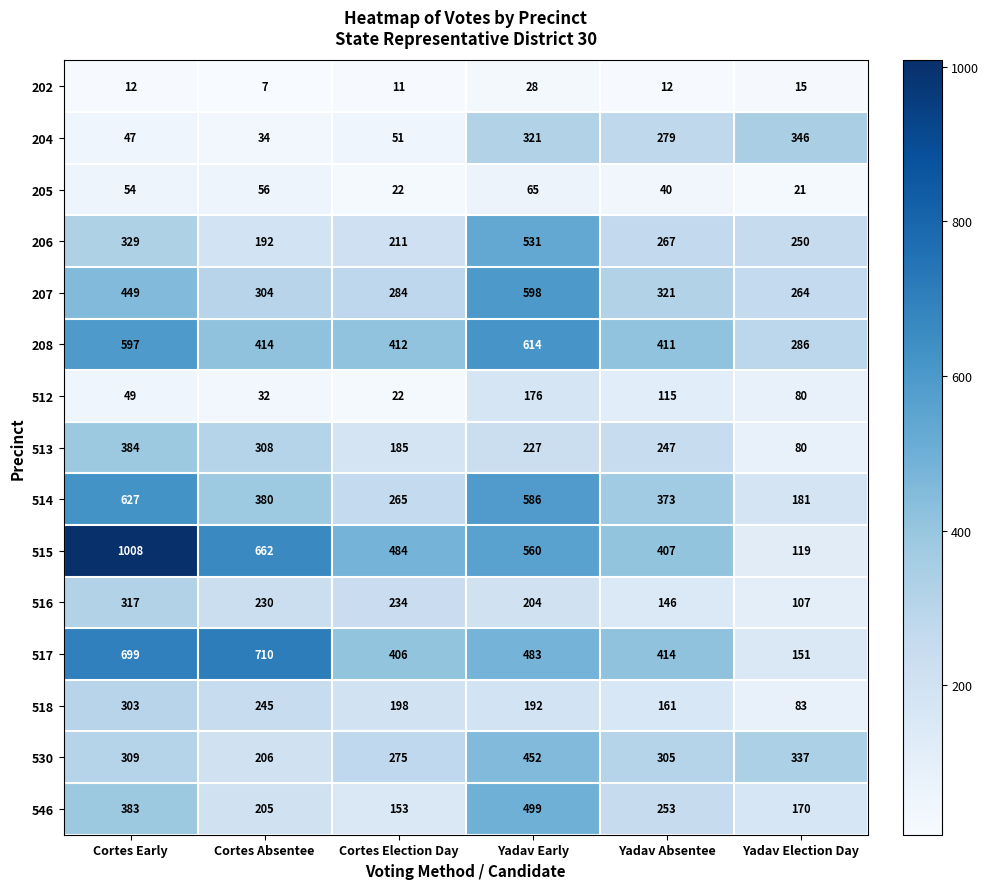

List the series in order of their peak value, highest first.

515, 517, 514, 208, 207, 206, 546, 530, 513, 204, 516, 518, 512, 205, 202